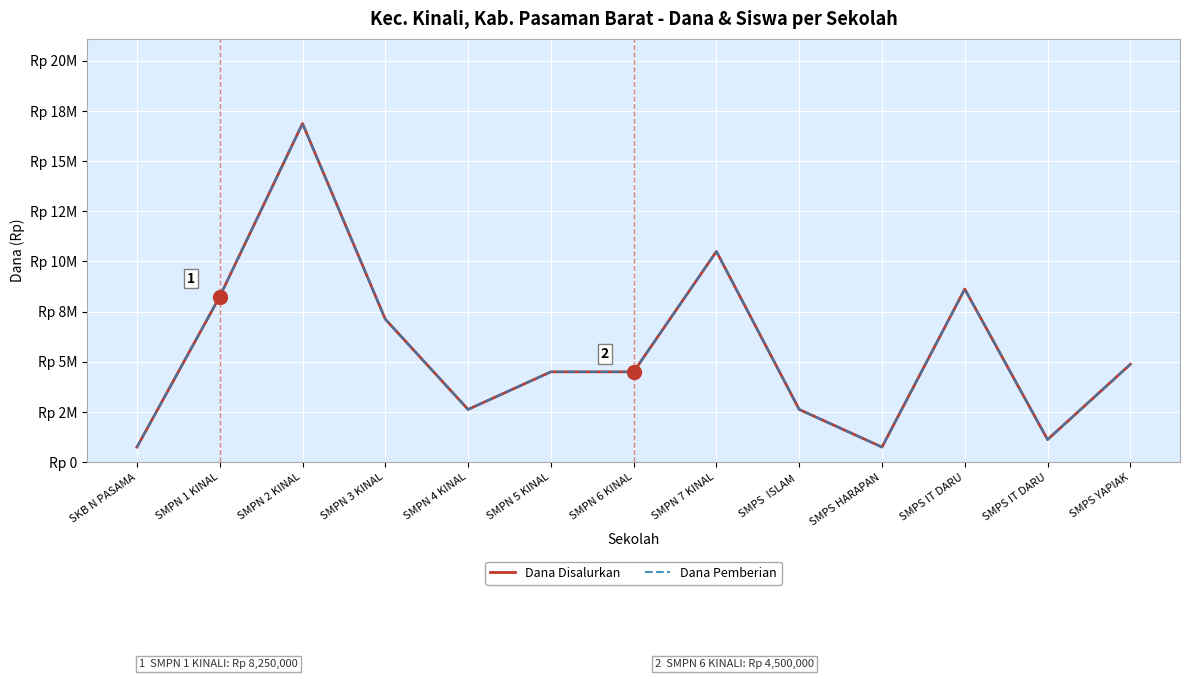

Does the chart display data point markers on the line(s)?

No